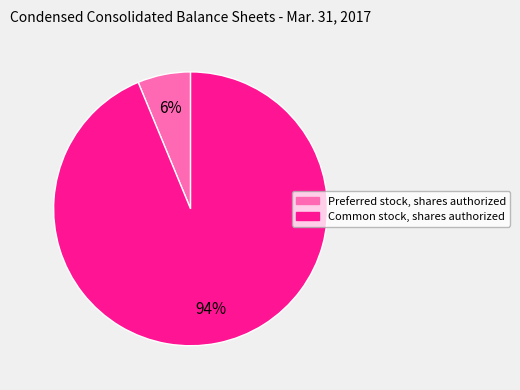

Do Preferred stock, shares authorized and Common stock, shares authorized together represent more than half of the pie?

Yes